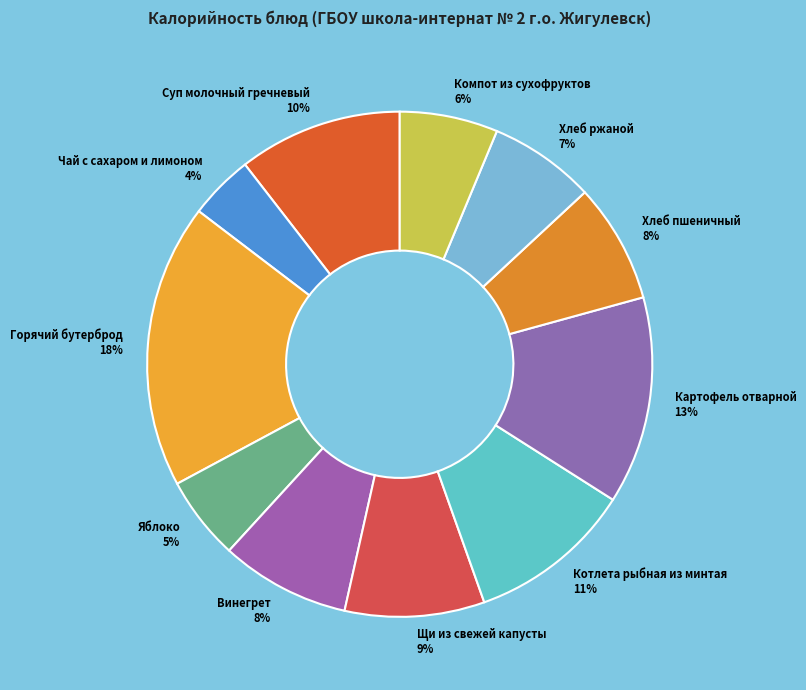

What is the largest slice in the pie chart?

Горячий бутерброд